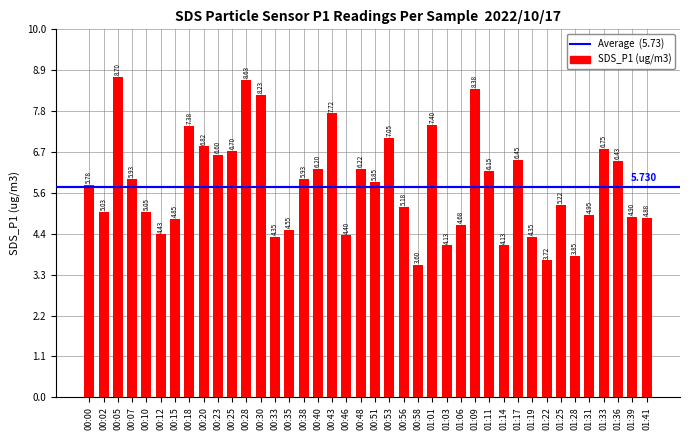

Is it true that the value at 00:25 is 6.7?

True